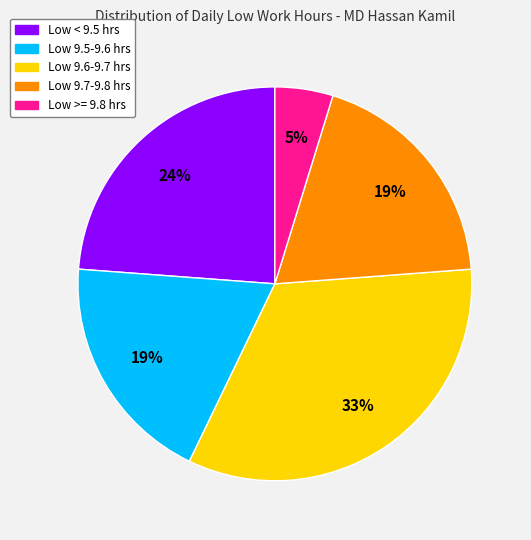

True or false: Low 9.6-9.7 hrs accounts for 24% of the total.

False